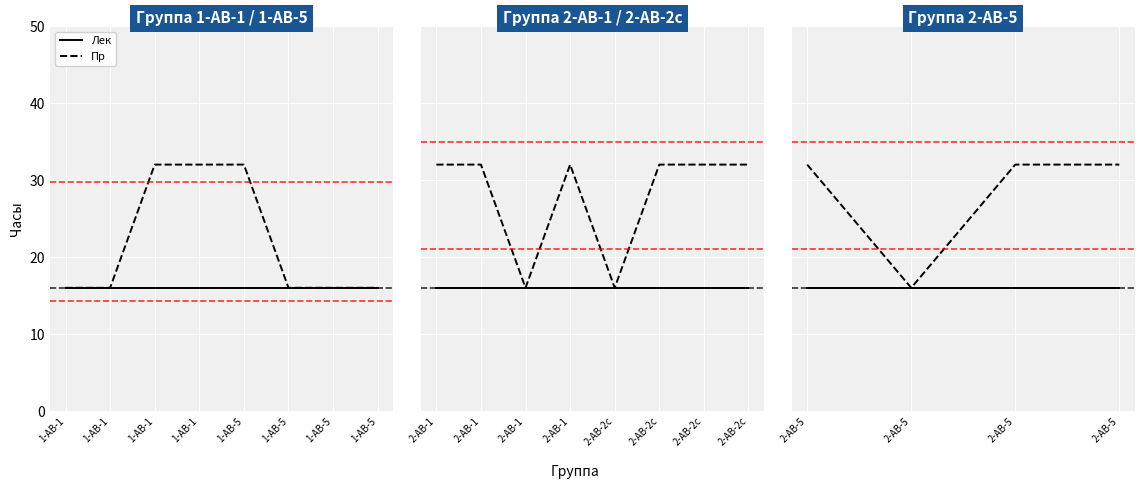

The Пр series shows 12 at 2-АВ-5. True or false?

False